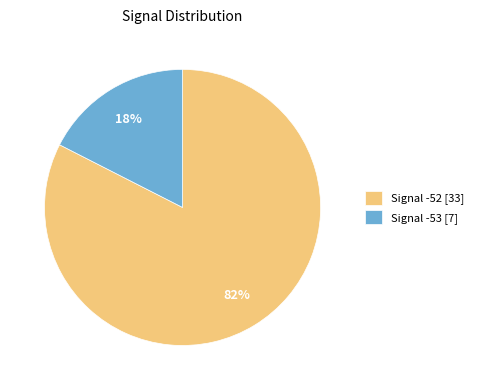

Is it true that Signal -53 [7] is 10% of the pie?

False